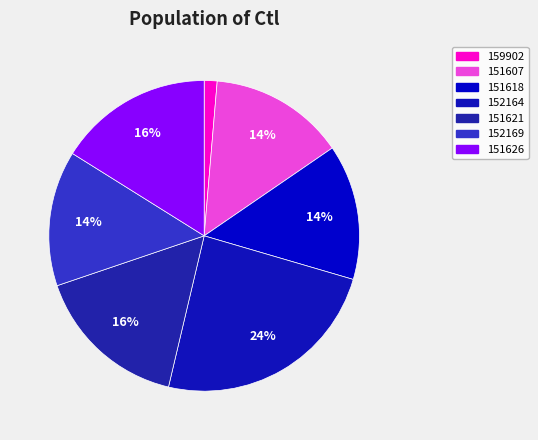

How many slices are in this pie chart?

7